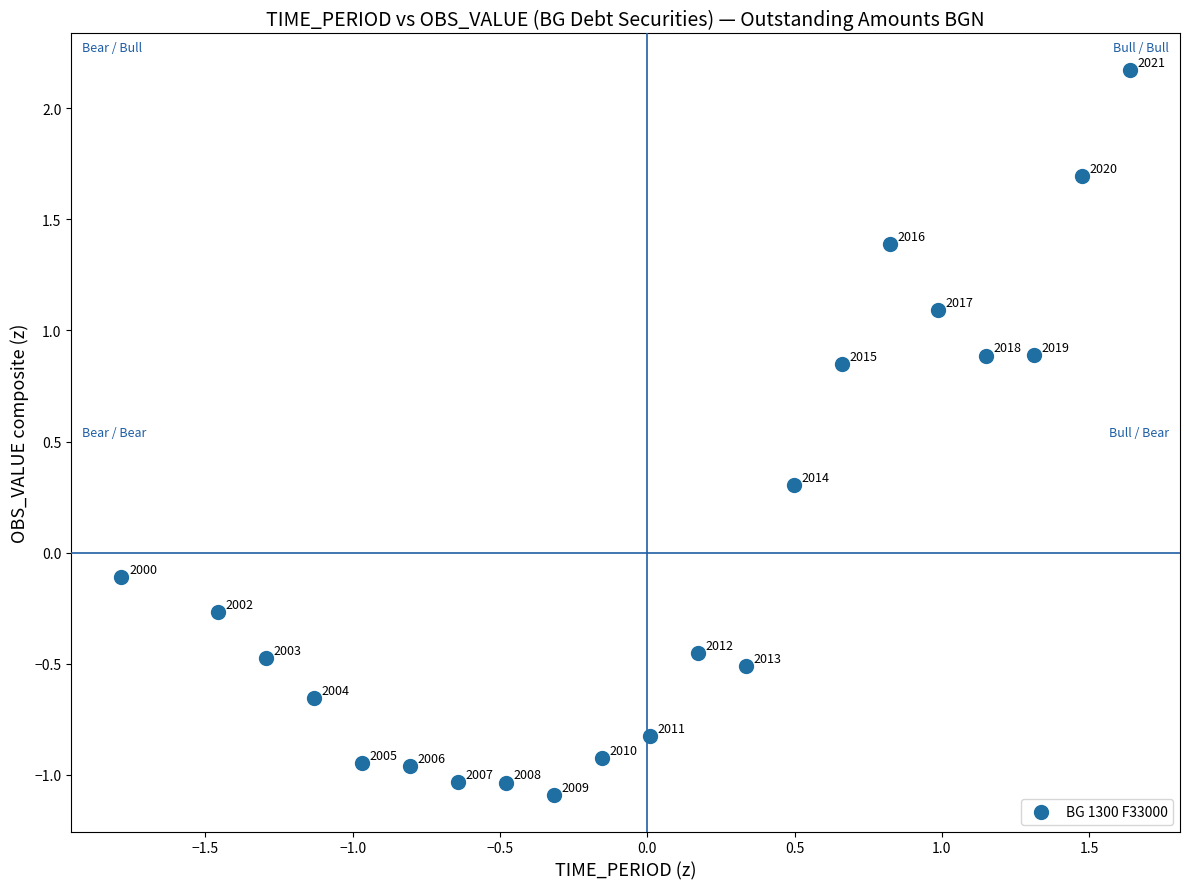

What is the range of Y values (max minus min)?

3.3